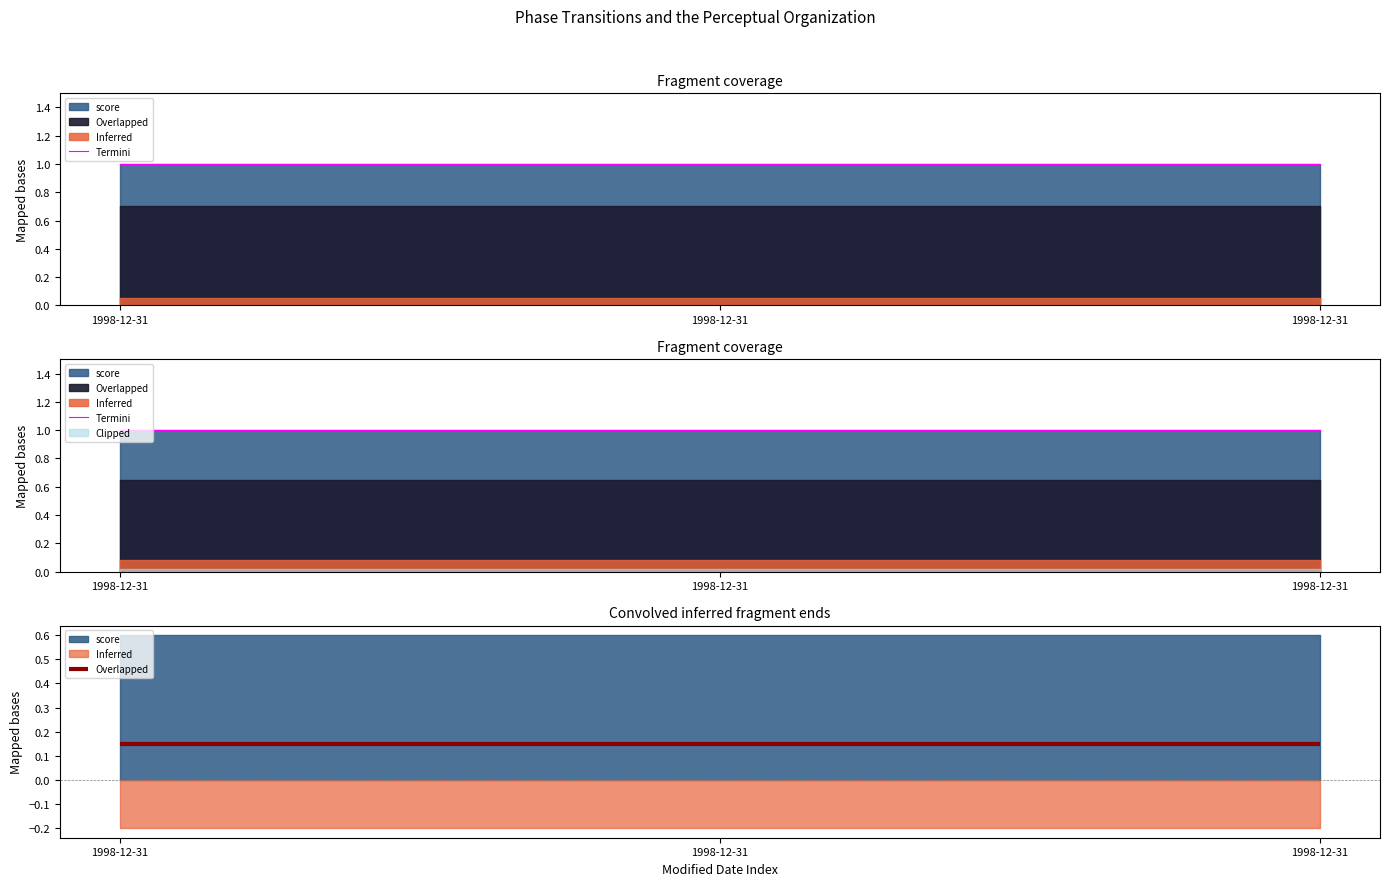

Between 1998-12-31 and 1998-12-31, which is larger?

1998-12-31